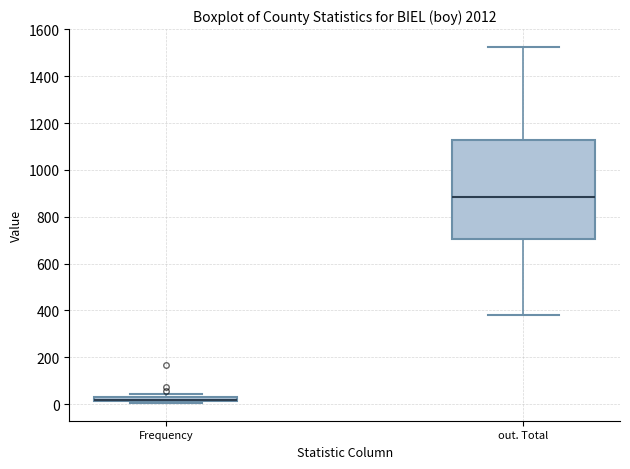

Where is the lower edge of the box for out. Total on the y-axis? The values are not printed on the chart, so give them approximately, as read against the axis.

700